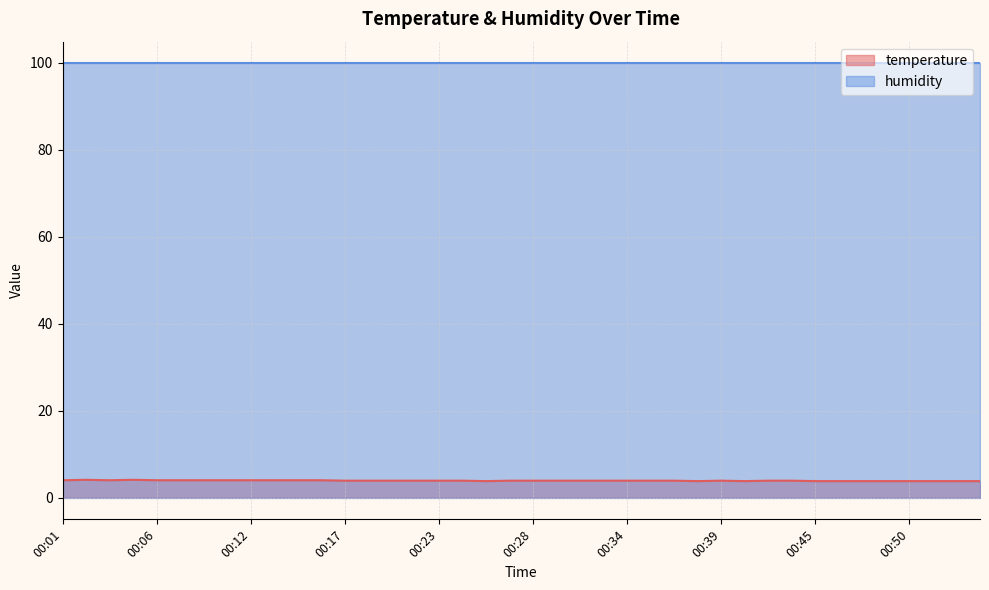

Between 00:21 and 00:34, which is larger?

00:21